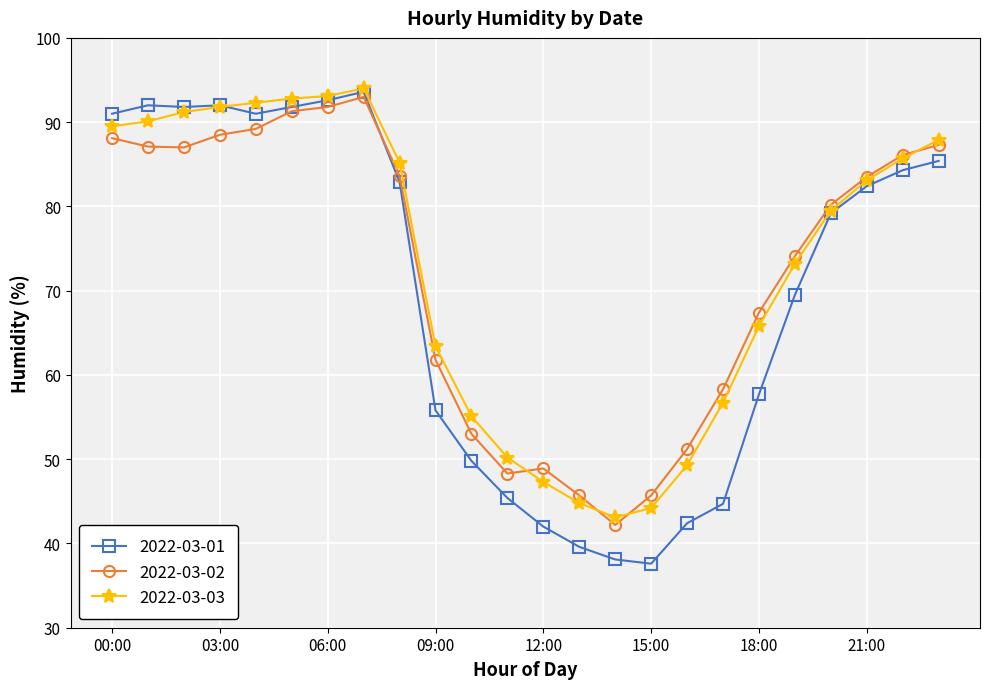

Which series has the widest spread of values?

2022-03-01